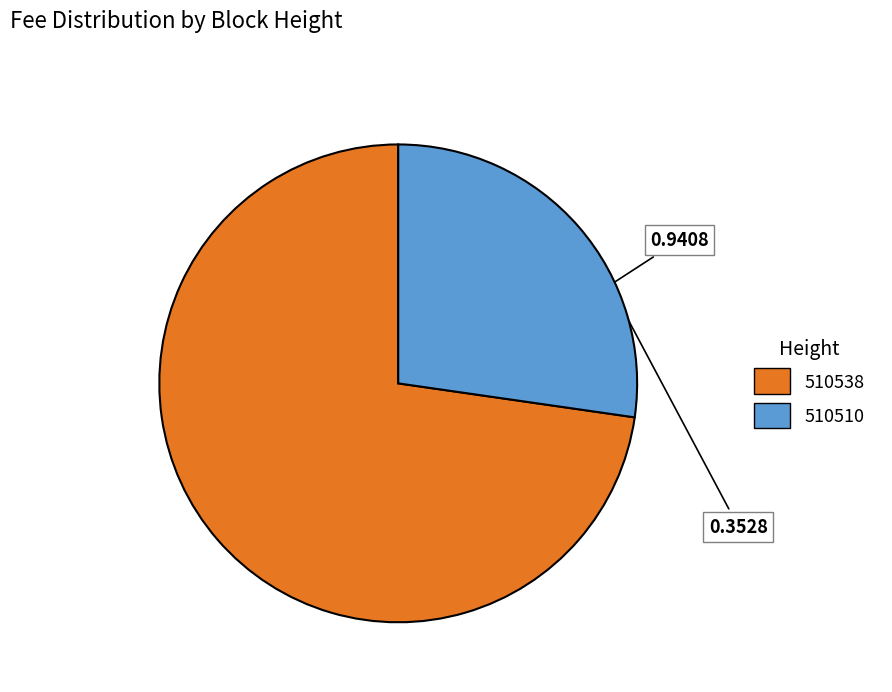

Is 510510 the majority of the pie?

No